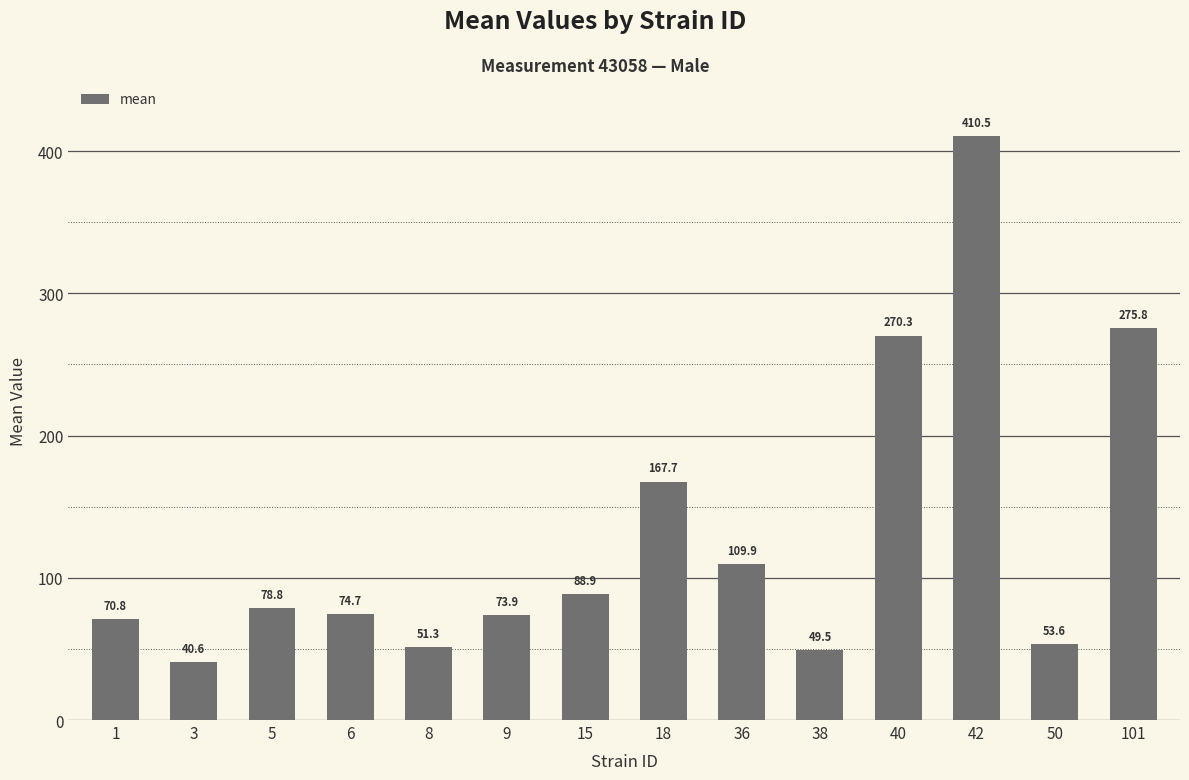

Reading left to right, what are all the values shown in this chart?

1=70.8	3=40.6	5=78.8	6=74.7	8=51.3	9=73.9	15=88.9	18=167.7	36=109.9	38=49.5	40=270.3	42=410.5	50=53.6	101=275.8